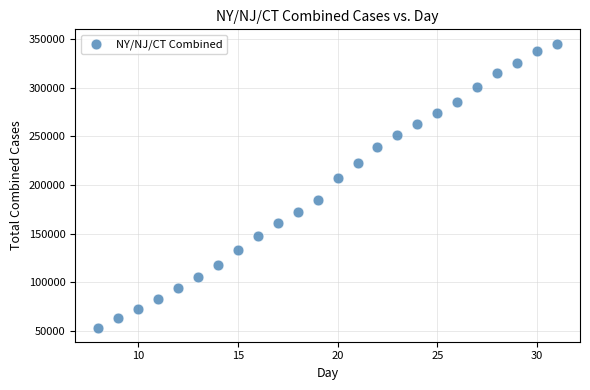

What Y value in the scatter plot is closest to 199558?

207287